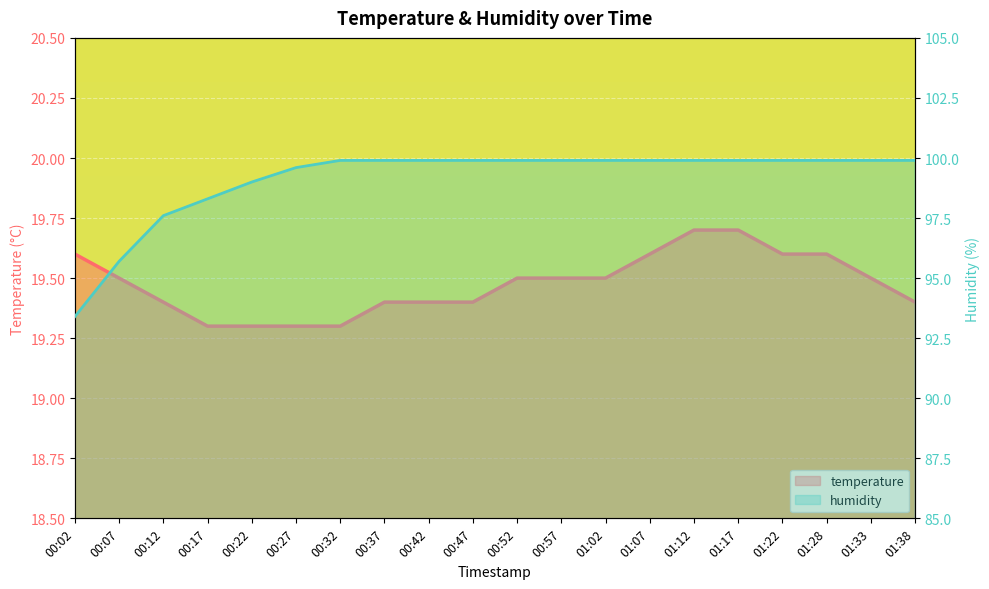

Reading left to right, transcribe all the data shown in this chart.

temperature: 19.6	19.5	19.4	19.3	19.3	19.3	19.3	19.4	19.4	19.4	19.5	19.5	19.5	19.6	19.7	19.7	19.6	19.6	19.5	19.4
humidity: 93.4	95.7	97.6	98.3	99.0	99.6	99.9	99.9	99.9	99.9	99.9	99.9	99.9	99.9	99.9	99.9	99.9	99.9	99.9	99.9